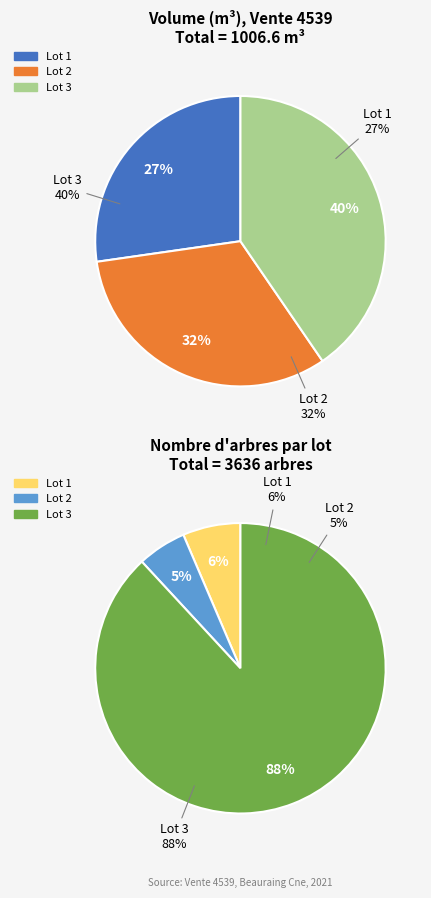

To the nearest percent, what portion does Lot 1 represent?

27%